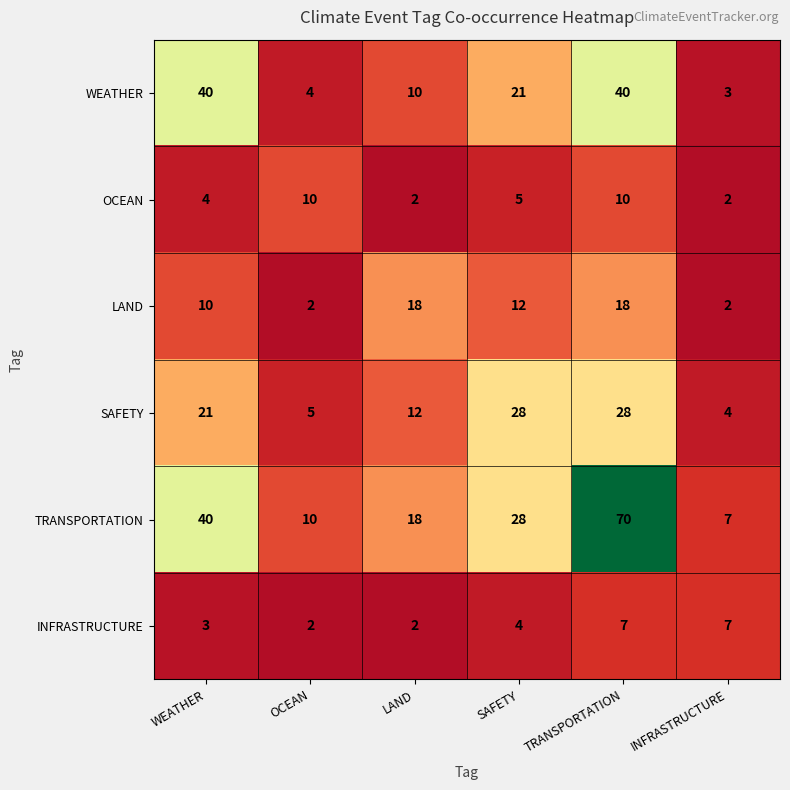

Where does the LAND series first go above 12?

LAND